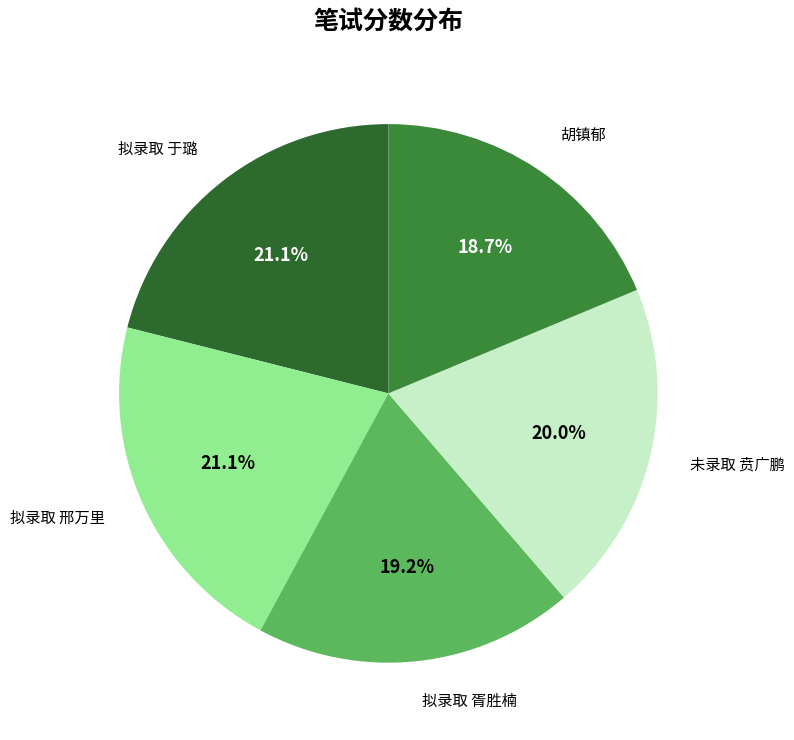

How many segments does this pie chart have?

5